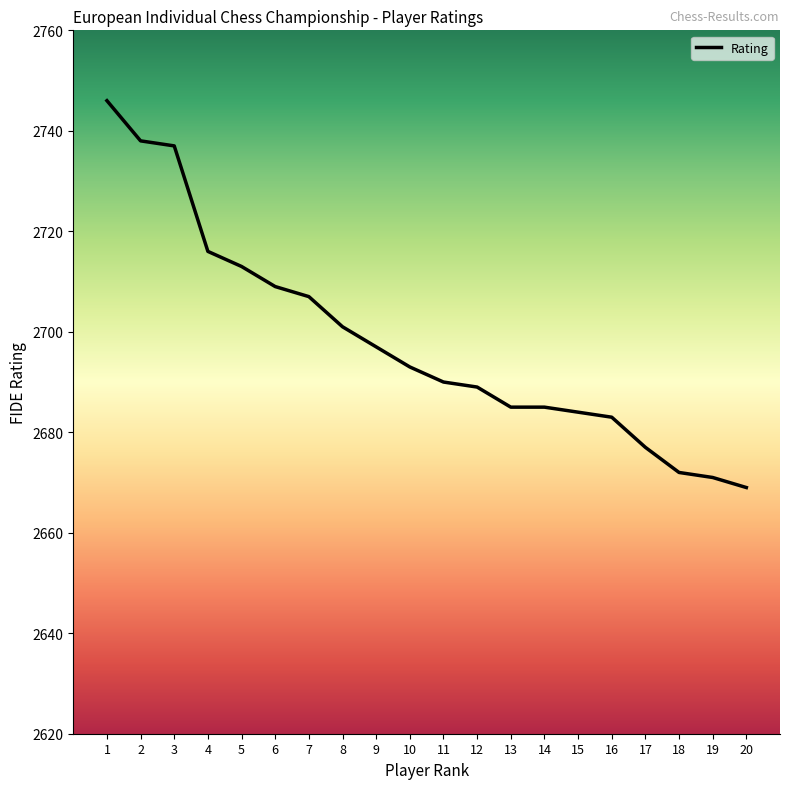

What is the smallest value displayed?

2669